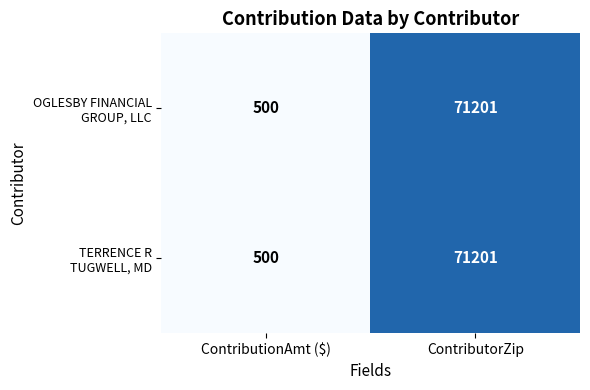

What is the maximum value shown in the chart?

71201